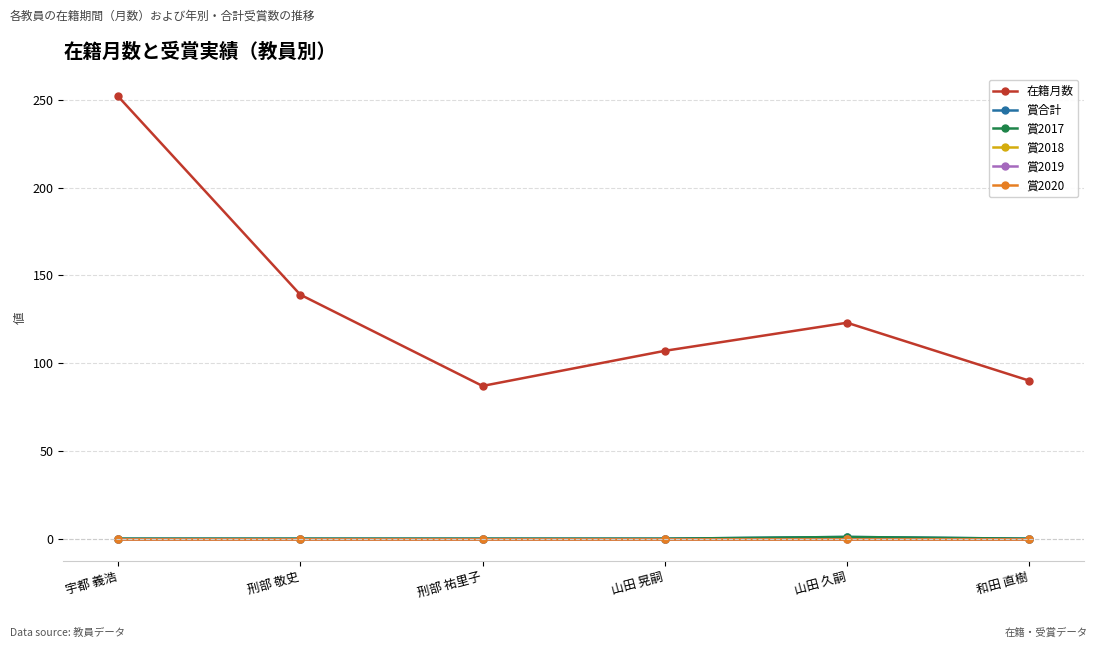

How many interior local peaks does the 在籍月数 series have?

1